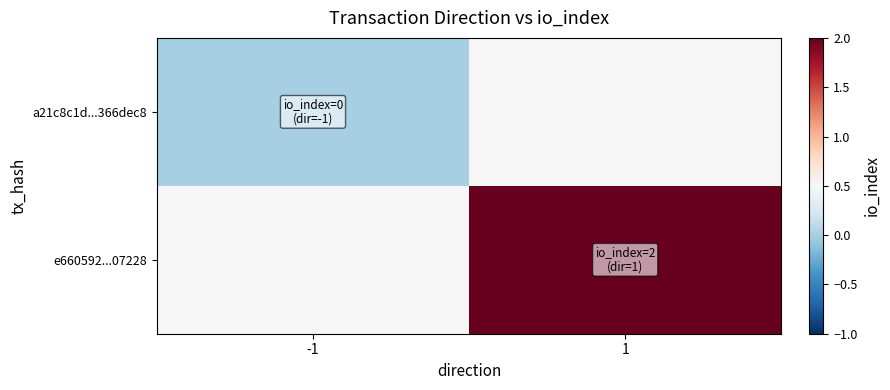

What is the spread (max minus min) of values at -1?

0.5